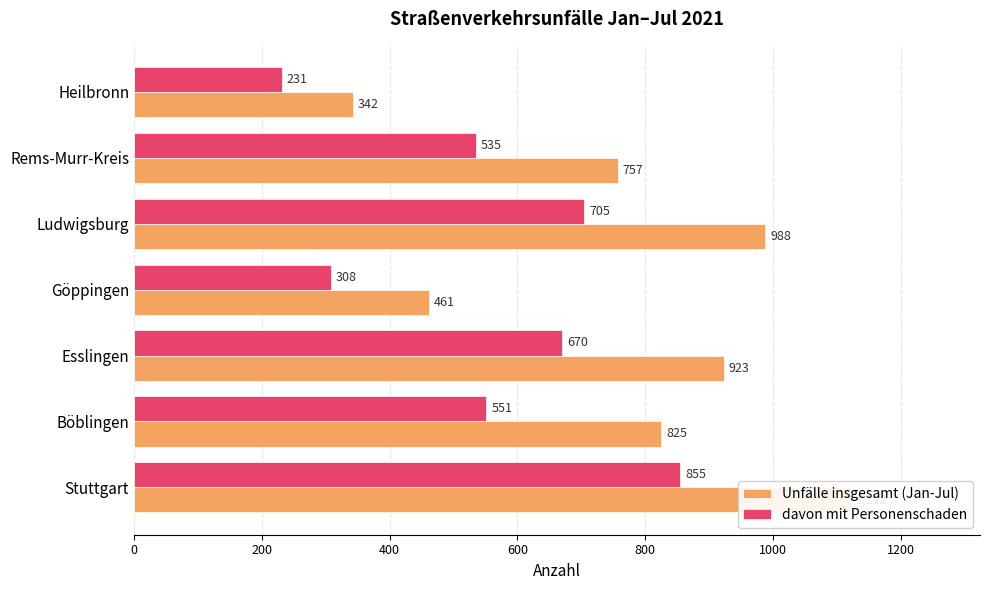

The Unfälle insgesamt (Jan-Jul) series shows 229 at Heilbronn. True or false?

False